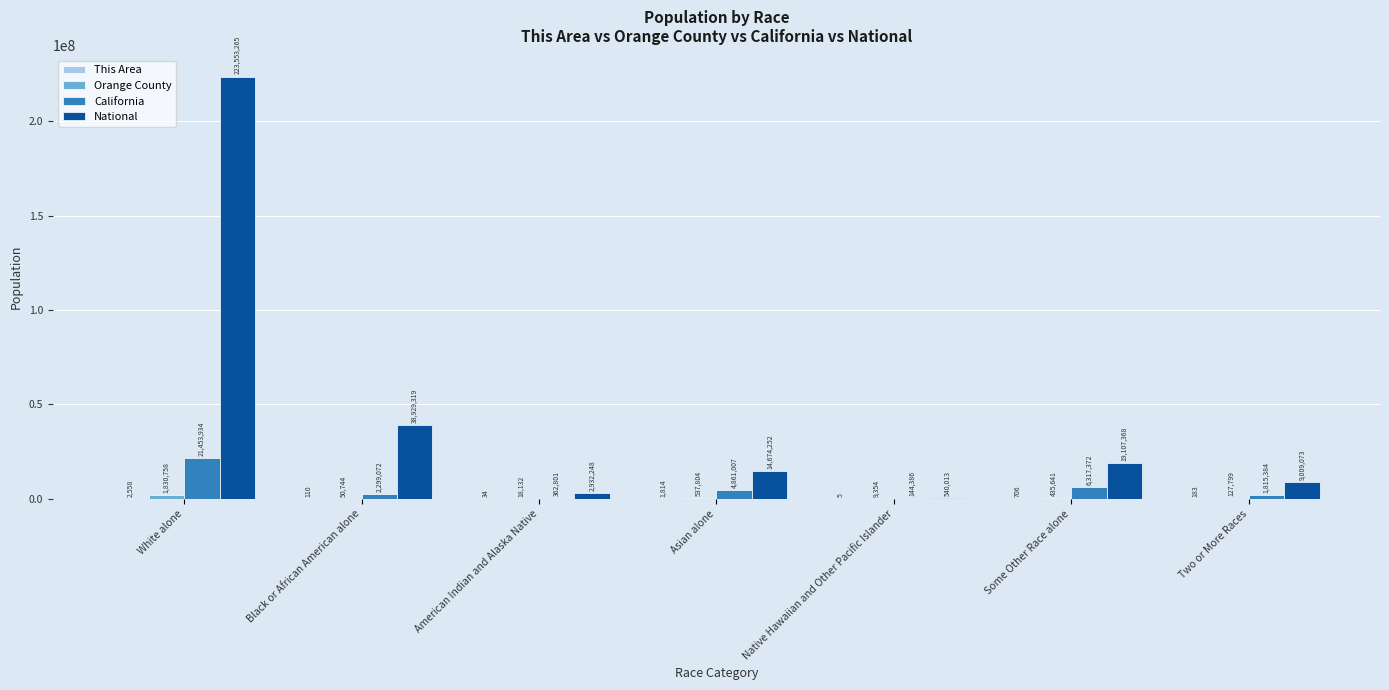

What is the average value of the California series?

5321994